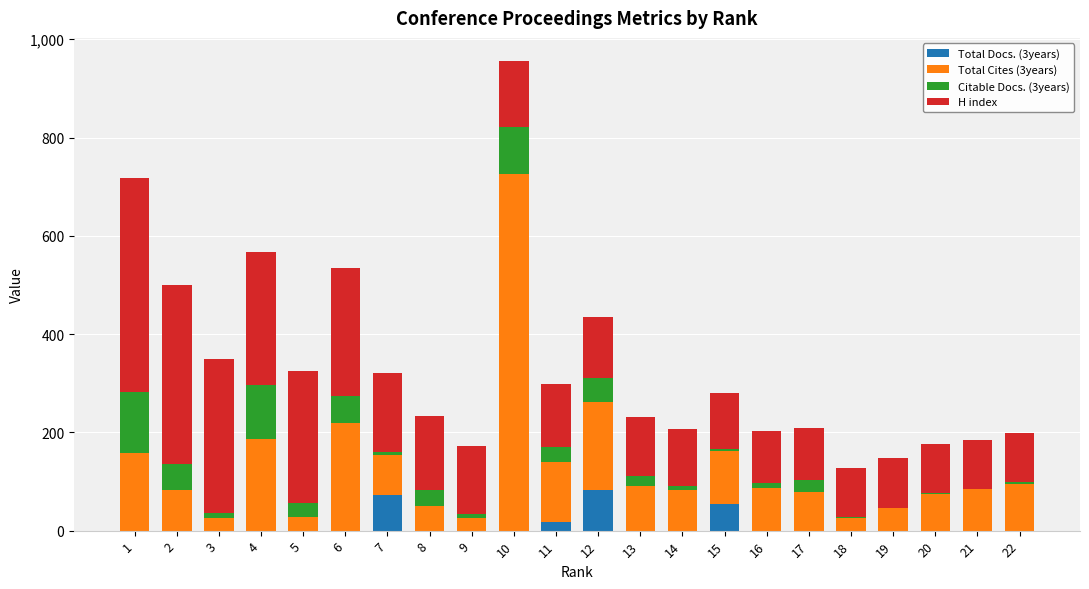

What is the sum of all Total Docs. (3years) values?

226